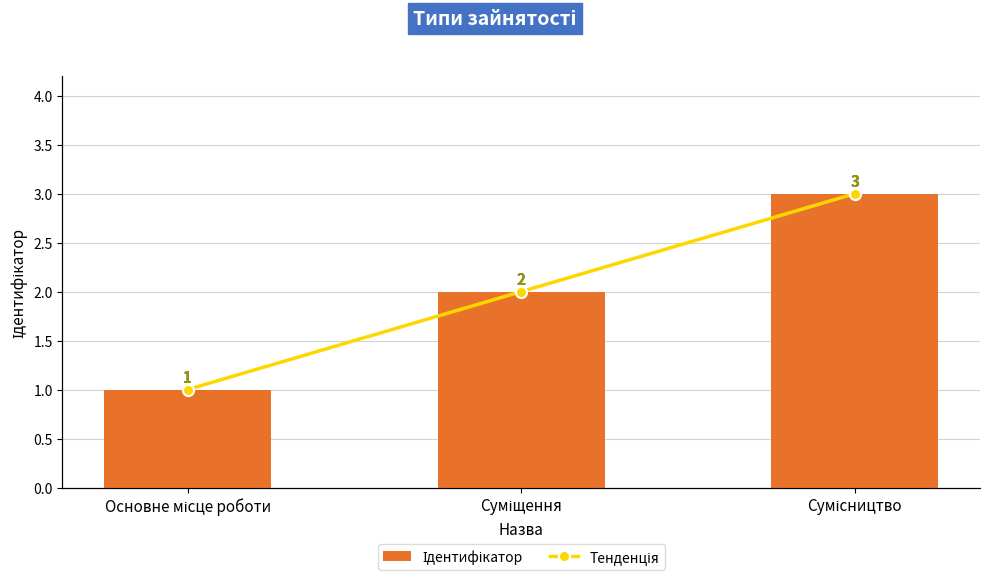

The value of Тенденція at Суміщення is 0. True or false?

False